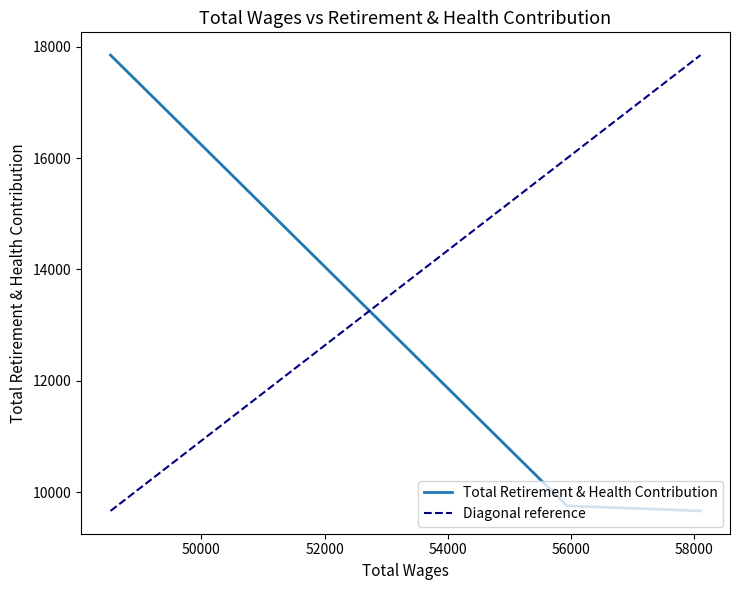

Where is the data nearest to the value 13756?

55932.0